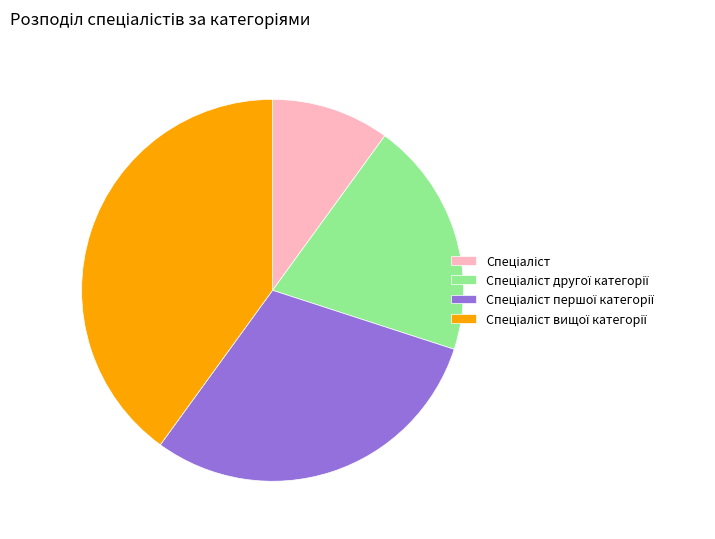

Count the number of slices in the pie.

4